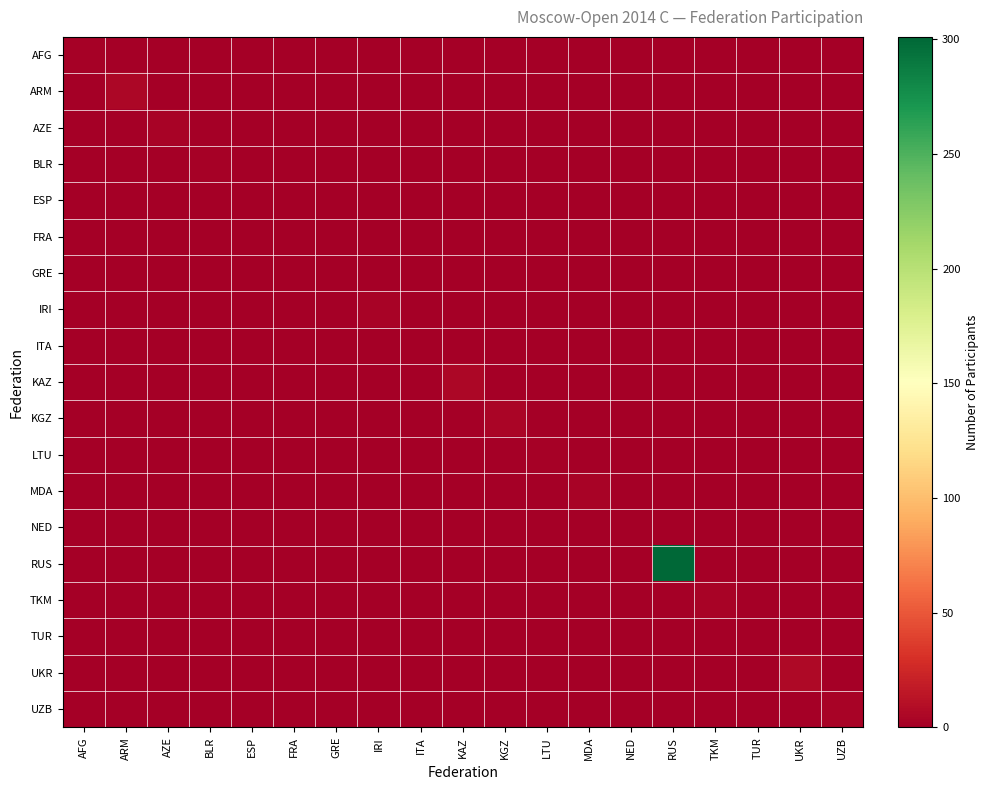

Count the number of data series in this chart.

19